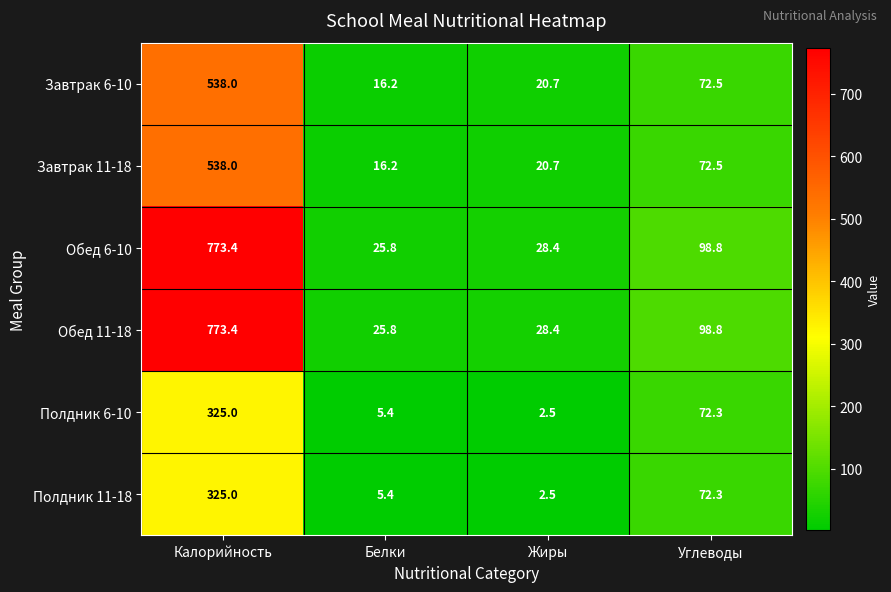

What is the sum of the Завтрак 11-18 values at Калорийность and Жиры?

558.7